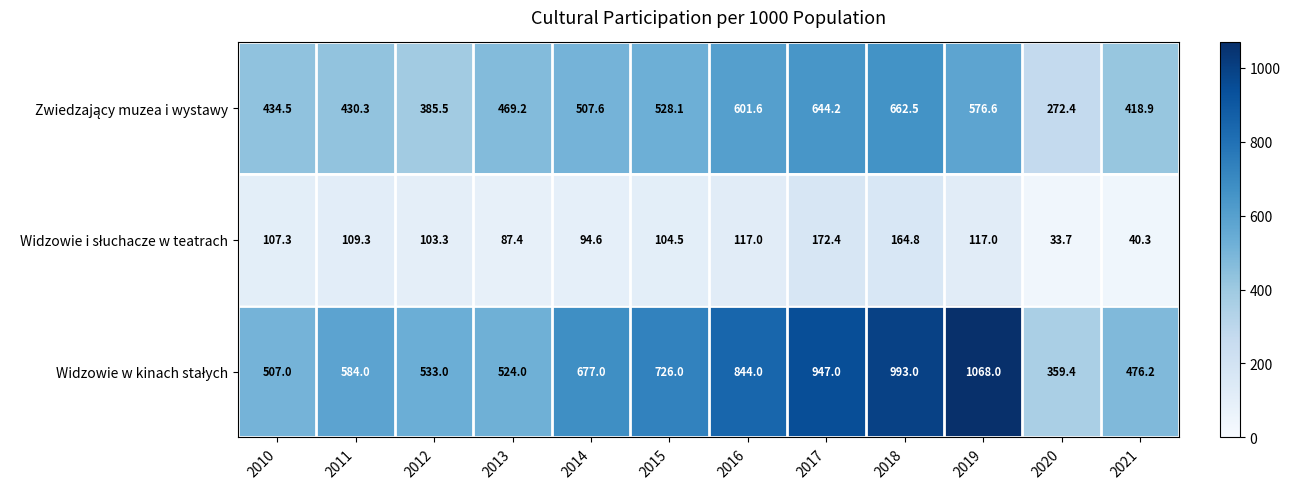

What is the minimum value shown in the chart?

33.7